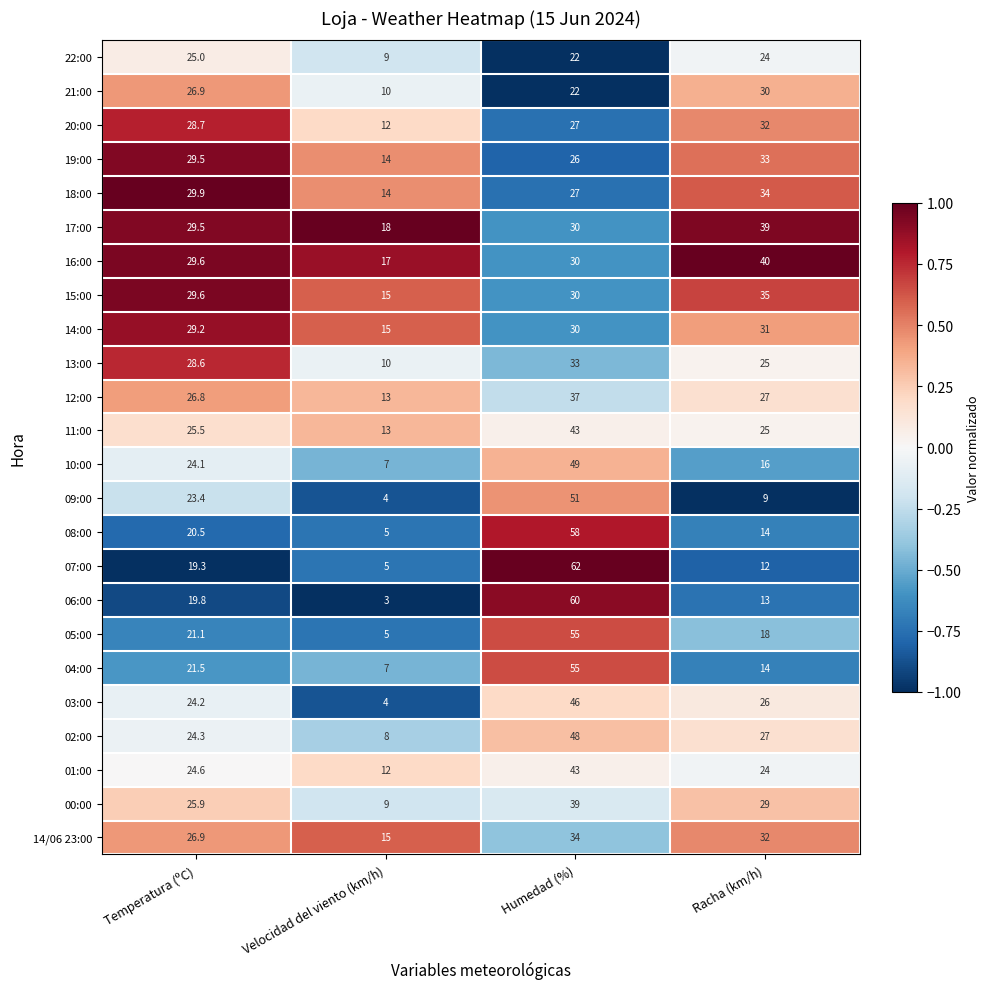

True or false: 03:00 has a value of 4.0 at Velocidad del viento (km/h).

True